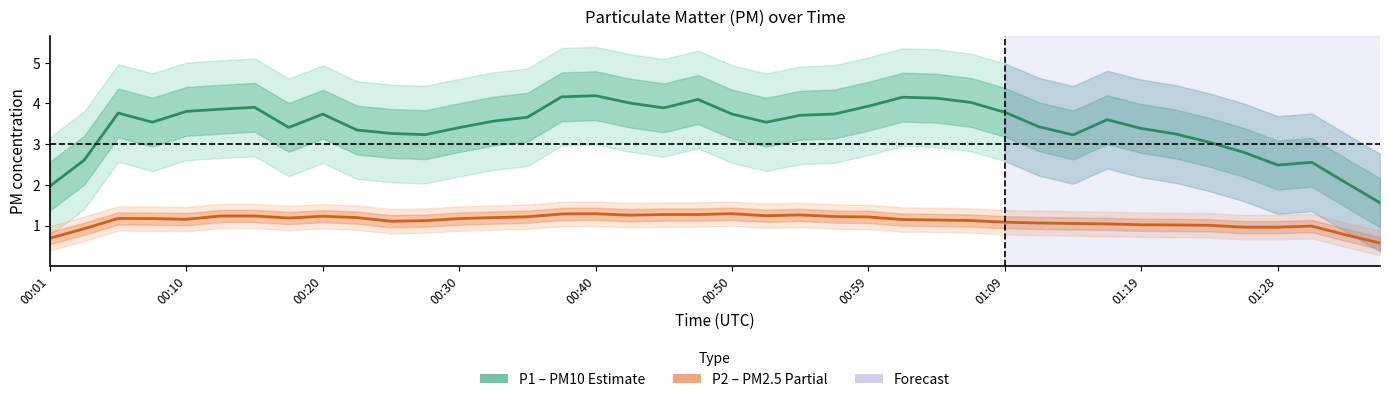

How many interior local valleys does the P2 series have?

11